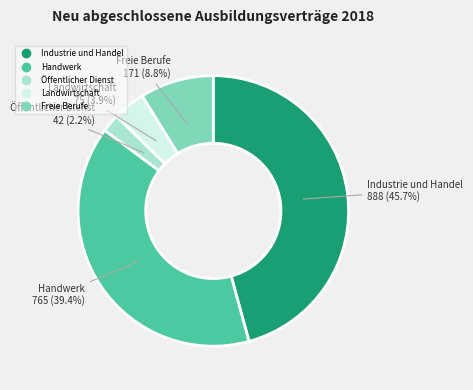

Is there a majority slice in this chart?

No